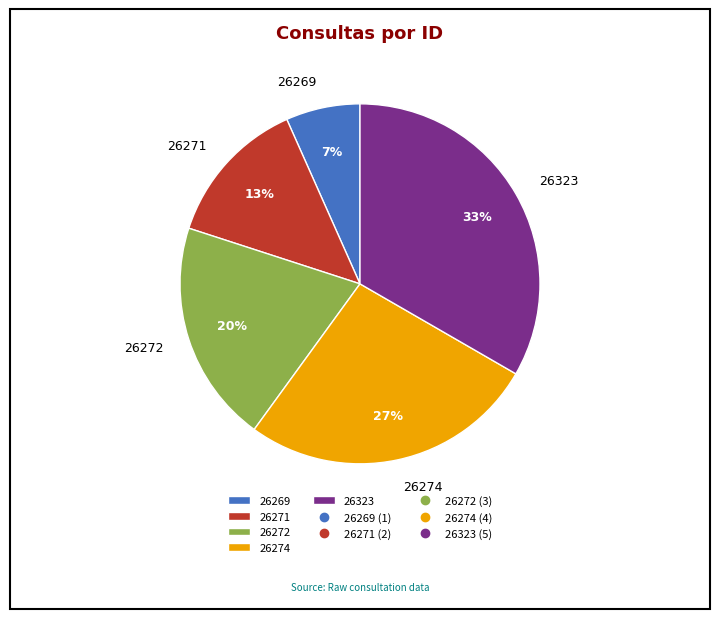

What percentage is the 26271 slice, to the nearest percent?

13%